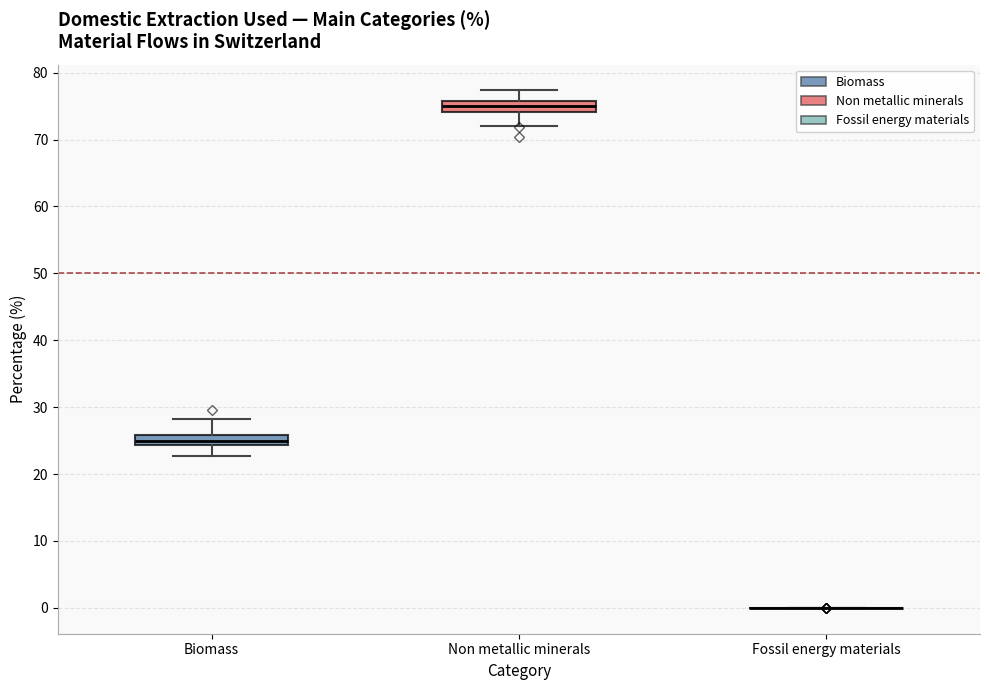

Reading left to right, read every box against the y-axis: the position of its median line, the range the box covers, and the ends of its whiskers. The values are not printed on the chart, so give them approximately, as read against the axis.

Biomass: median 25, box 24 to 26, whiskers 23 to 28
Non metallic minerals: median 75, box 74 to 76, whiskers 72 to 77
Fossil energy materials: box collapsed to a line at 0, whiskers 0 to 0